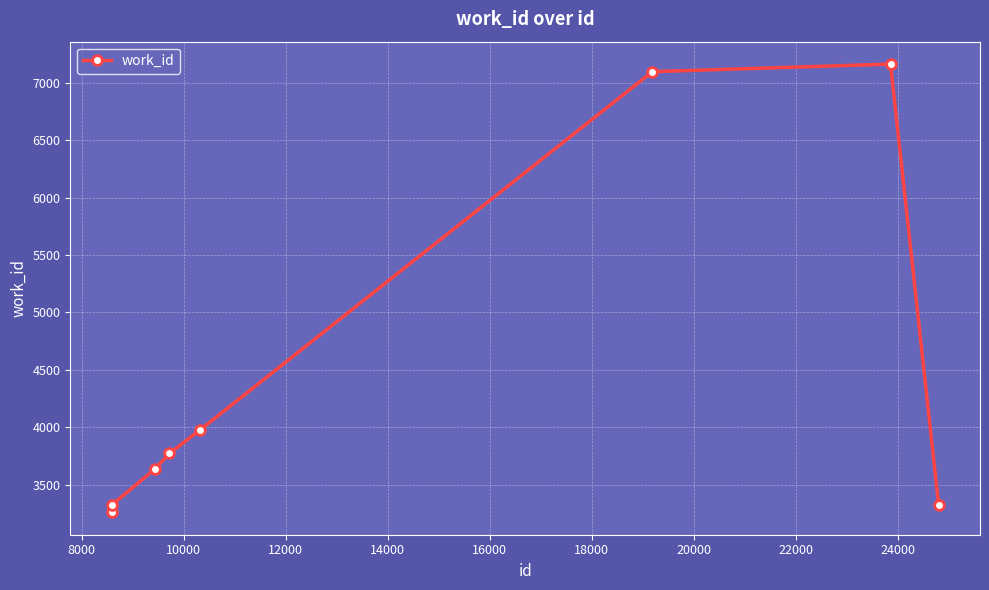

How many points are higher than both their immediate neighbors (excluding endpoints)?

1